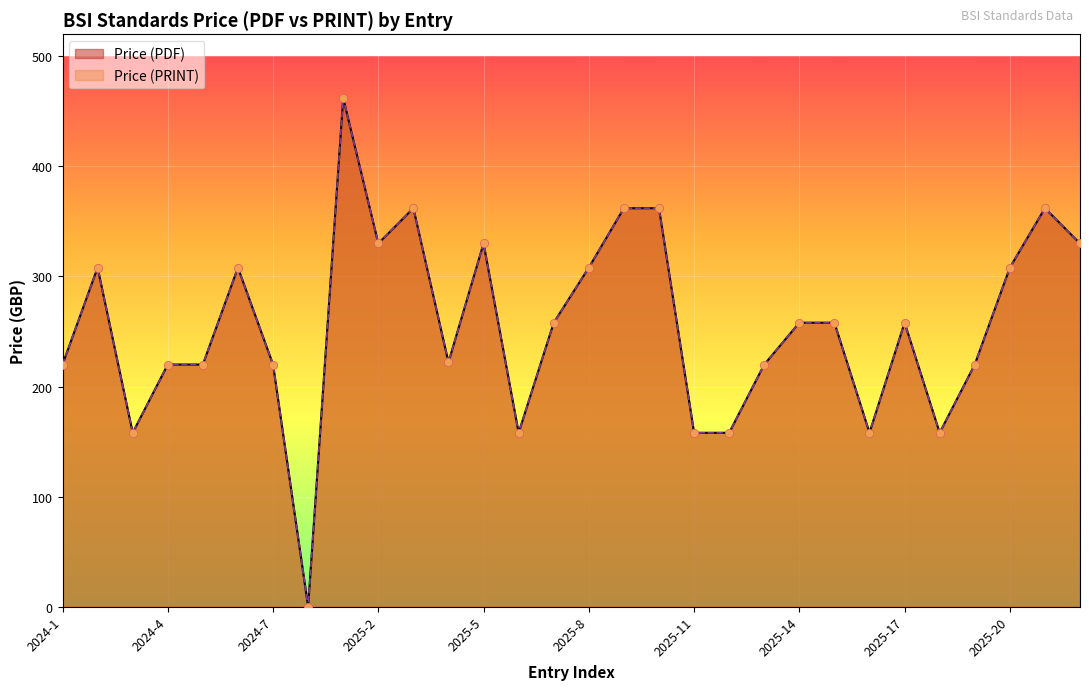

Which series has the widest spread of Y values?

Price (PDF)